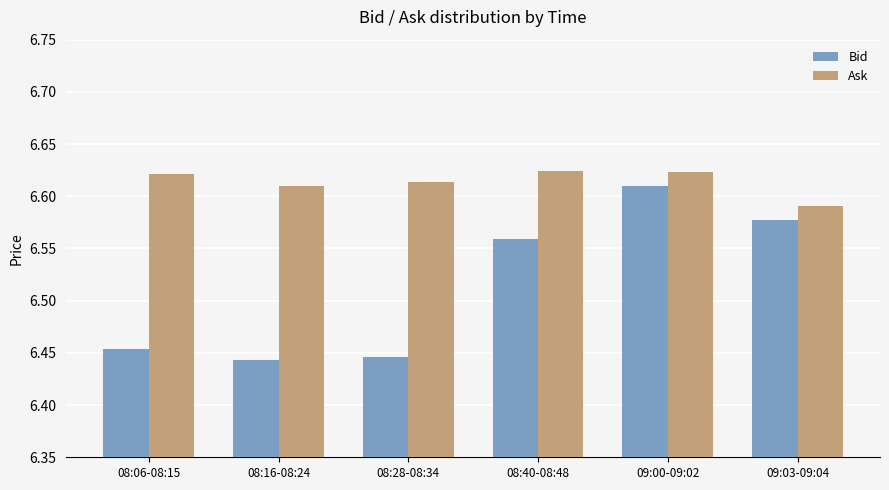

Is it true that Ask equals 10.9 at 09:03-09:04?

False